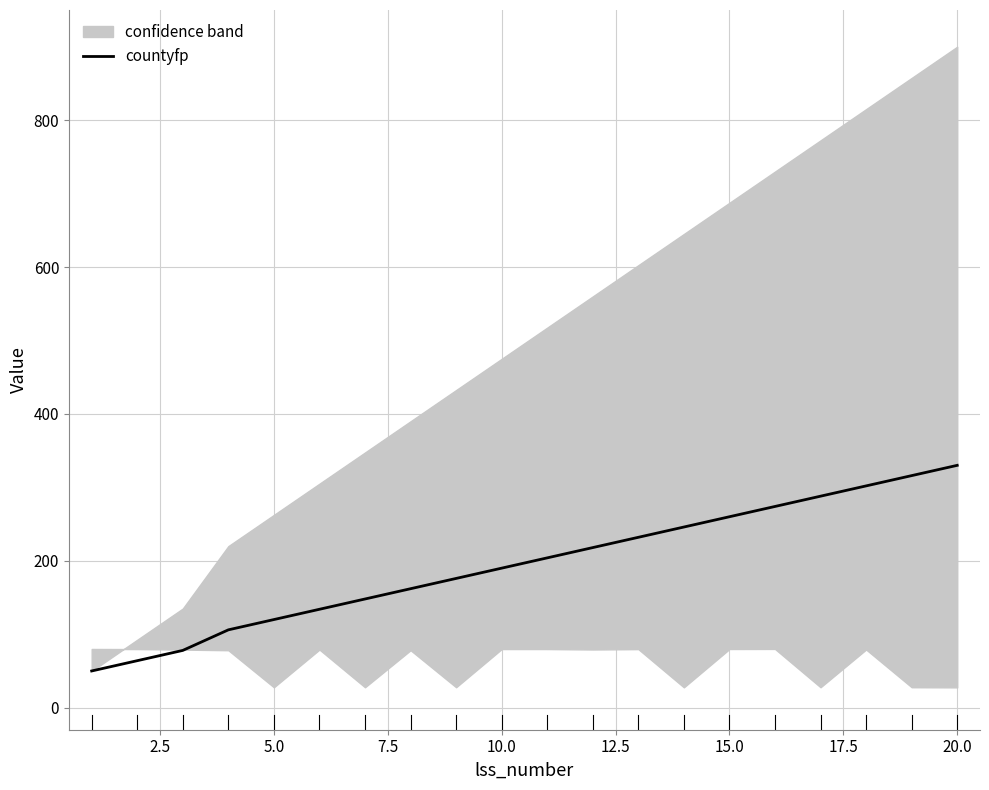

True or false: the data shows 49 at 5.0.

False